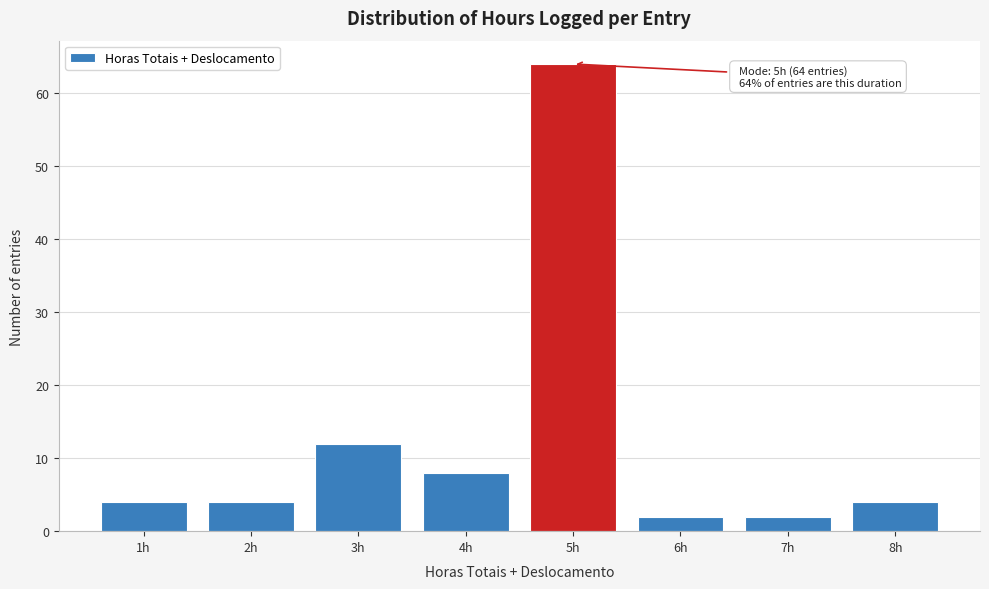

Which range on the x-axis has the tallest bar?

4.5 to 5.5